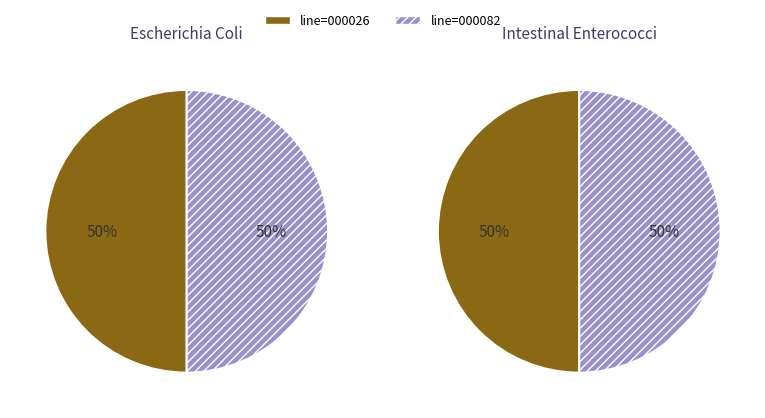

To the nearest percent, what percentage of the pie is Rhosneigr sample assessment for 2014-W33 (line=000082)?

50%